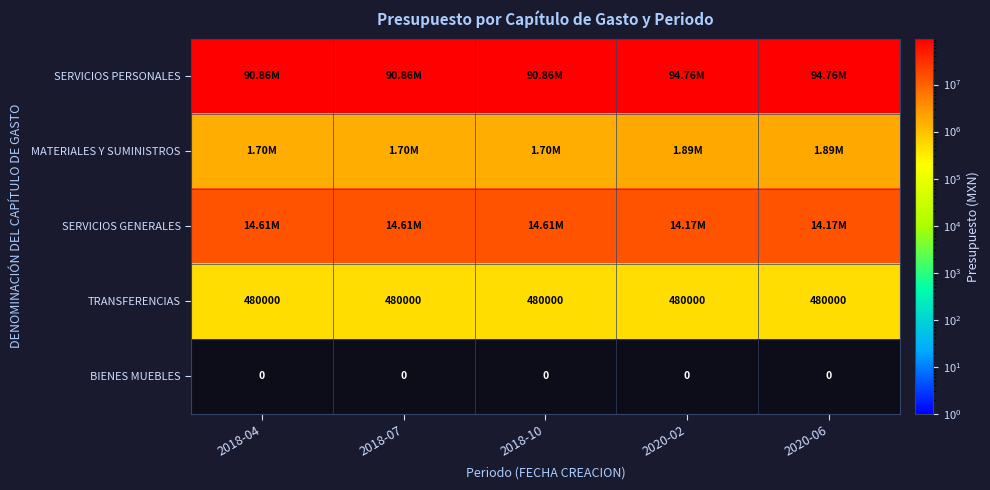

The SERVICIOS PERSONALES series shows 27056724 at 2018-07. True or false?

False